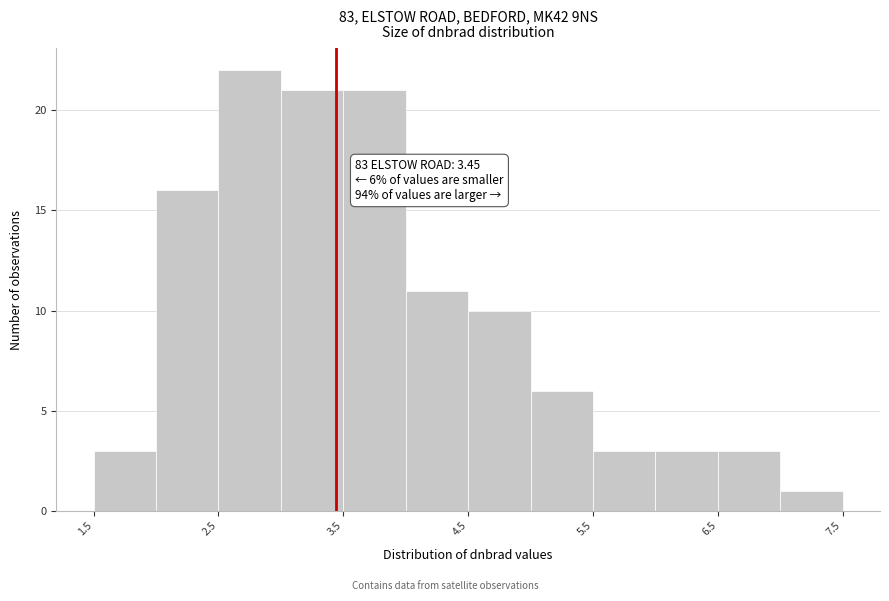

Which range on the x-axis has the tallest bar?

2.5 to 3.0